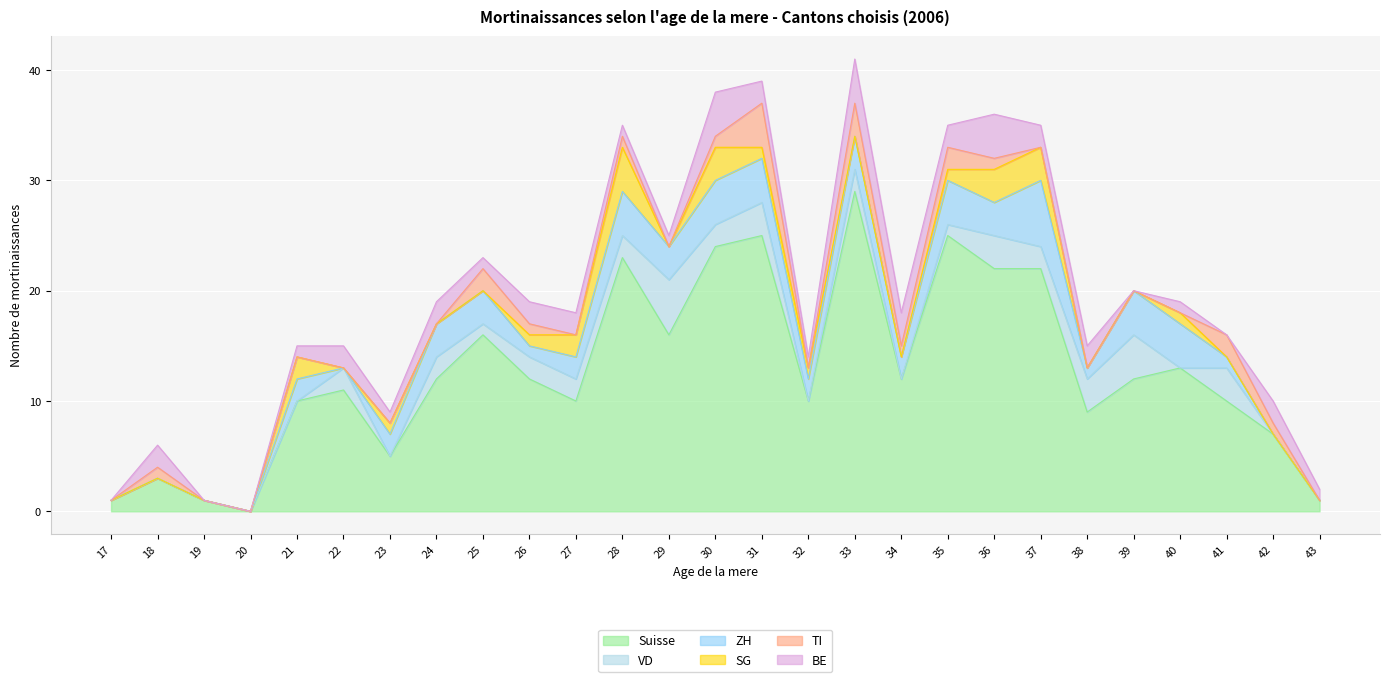

How many data points does each series have?

27